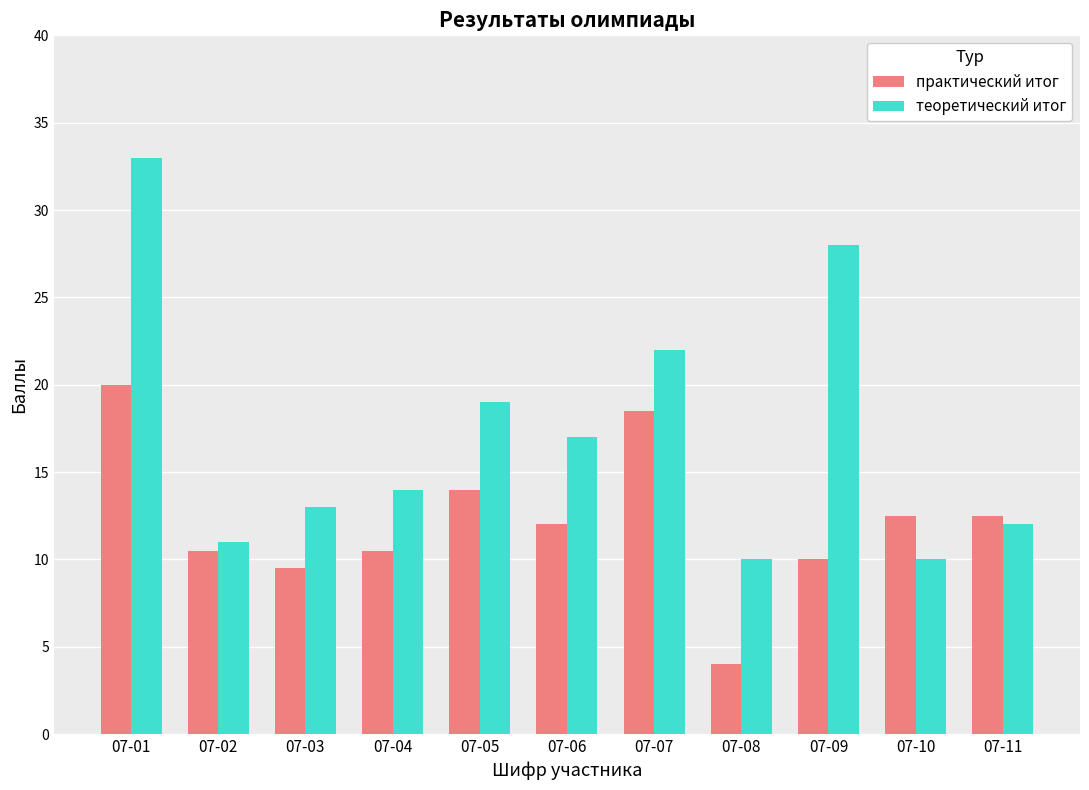

What is the sum of all практический итог values?

134.0